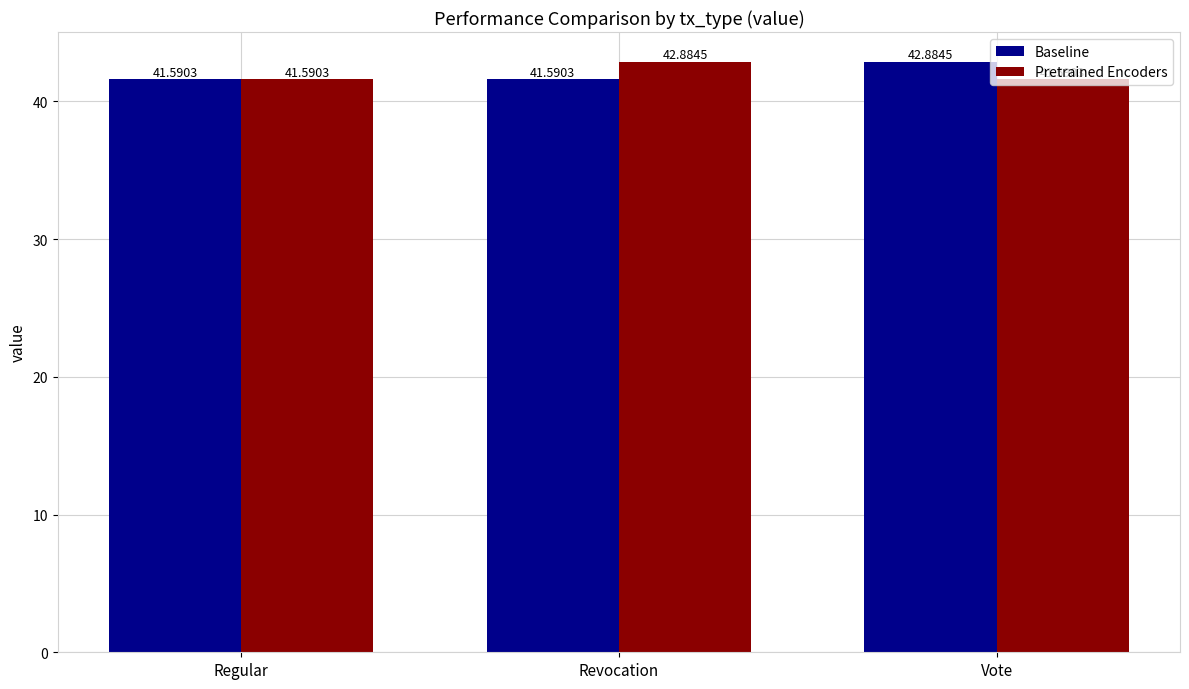

What are all the series names shown in the legend?

Baseline, Pretrained Encoders